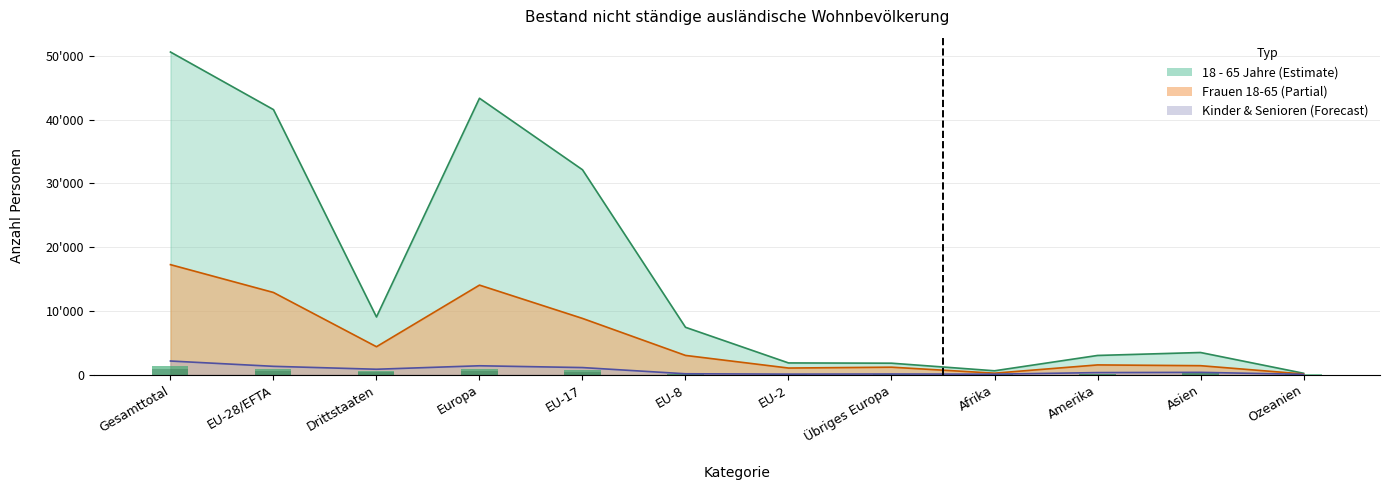

True or false: 0 - 5 Jahre has a value of 530 at EU-28/EFTA.

True